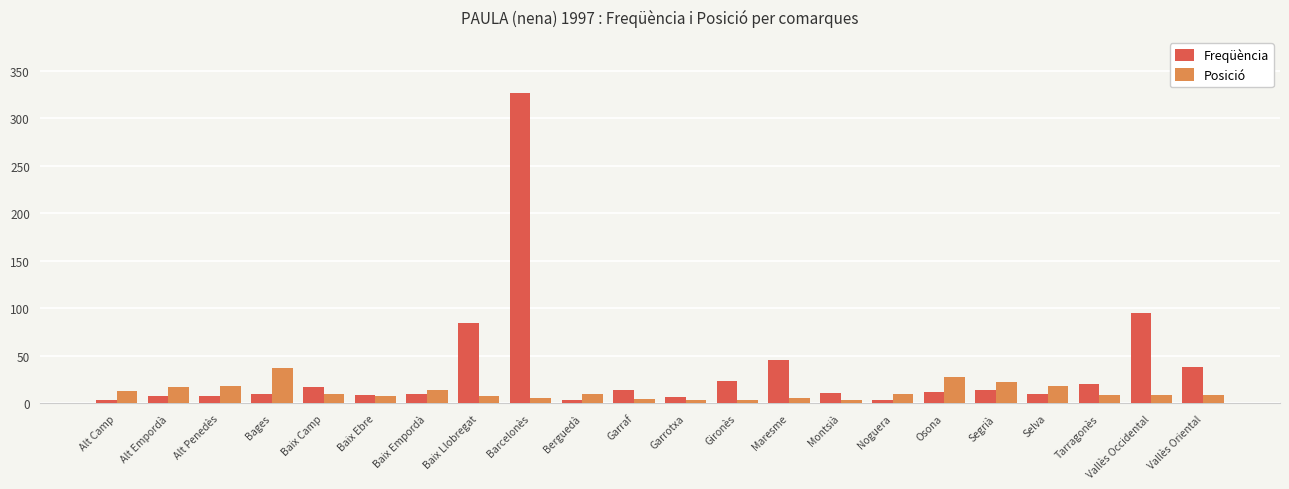

At how many categories does at least one series exceed 254?

1